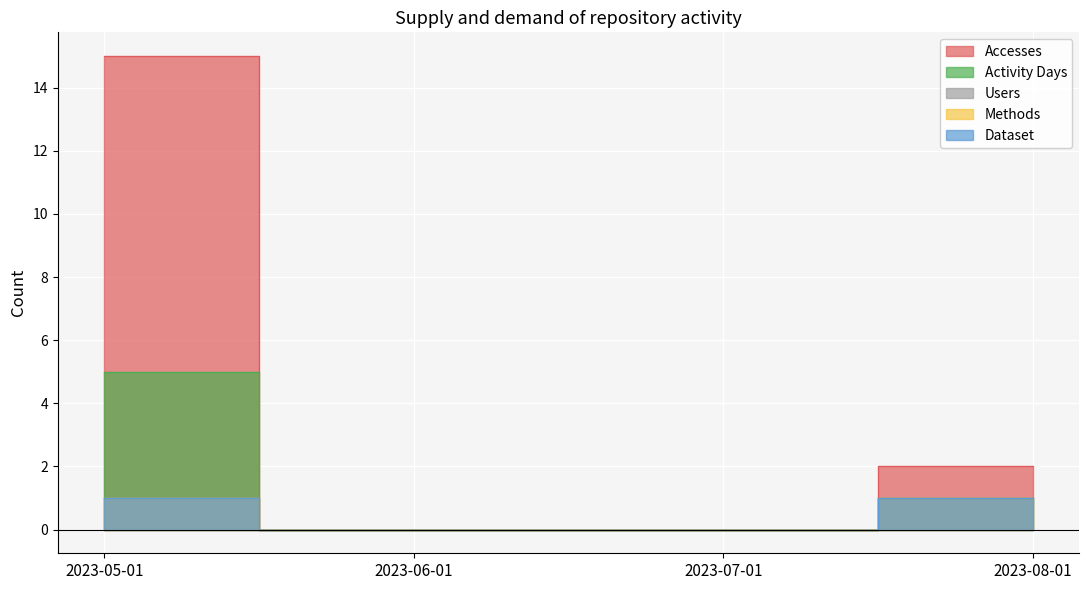

What is the maximum value shown in the chart?

15